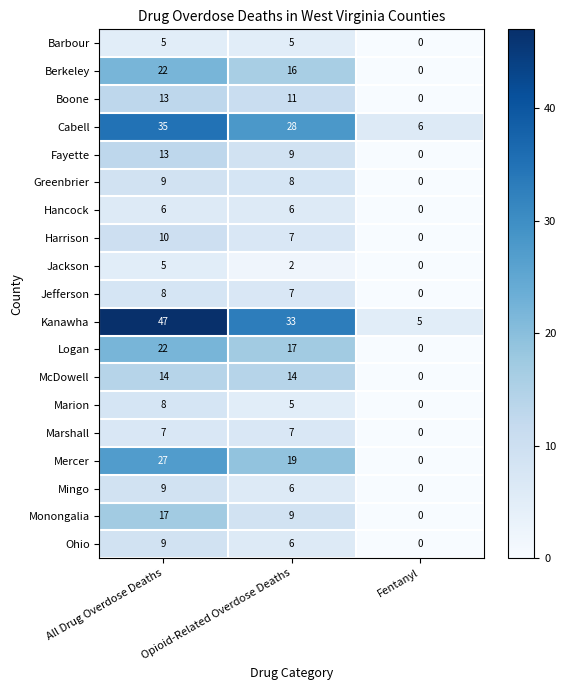

Count the Greenbrier values in the range 0 to 9.

3